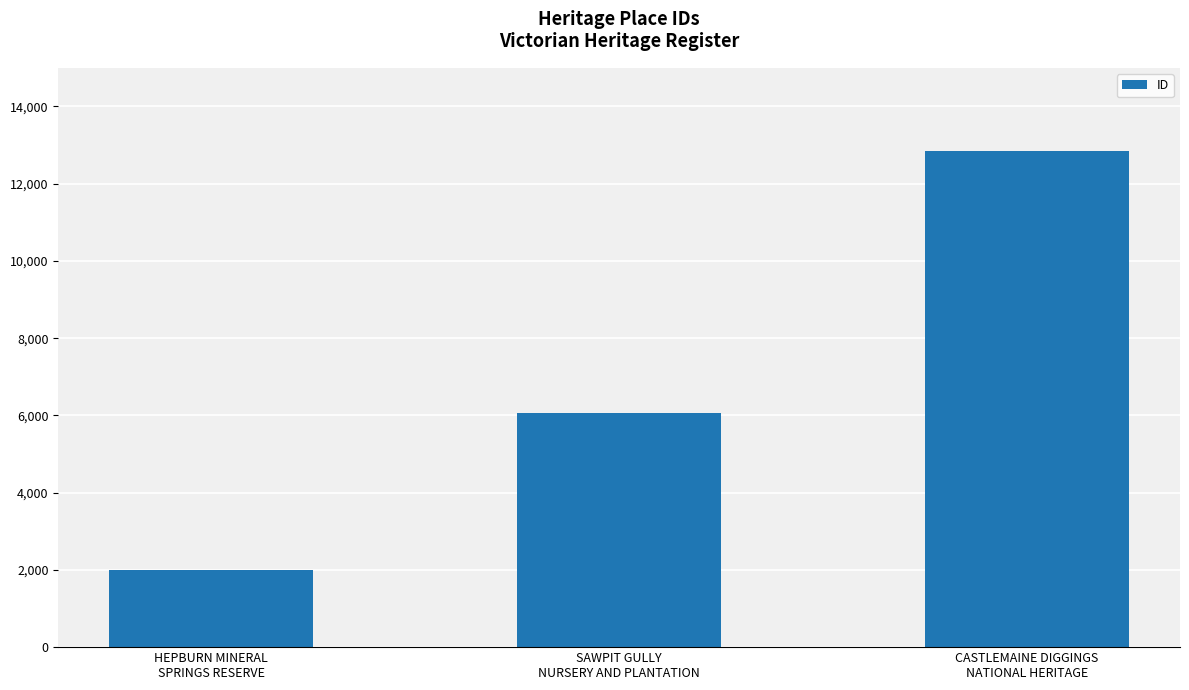

True or false: the data shows 3055 at SAWPIT GULLY
NURSERY AND PLANTATION.

False